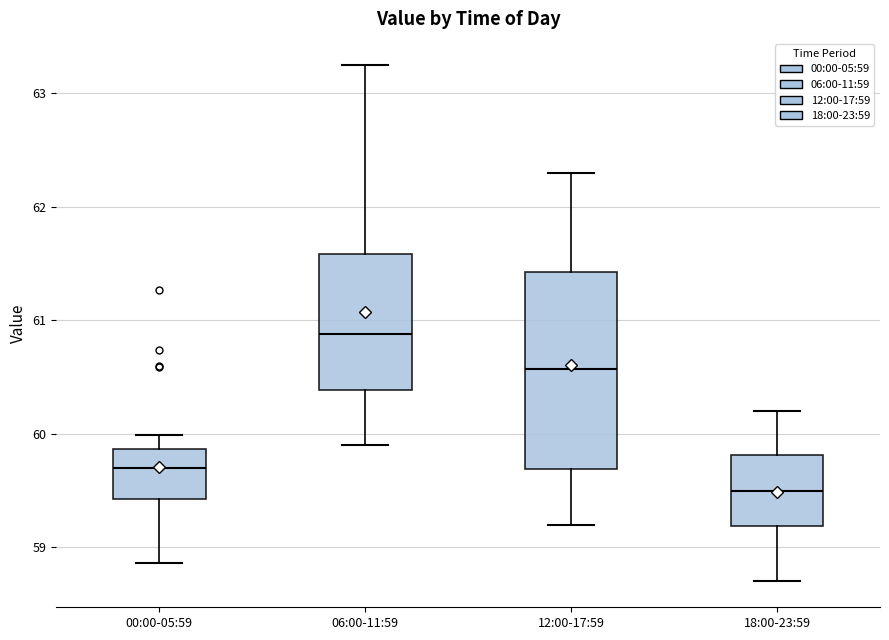

Reading left to right, transcribe this box plot: for each box, give where its median line is, the range the box spans, and where its two whiskers end, as read against the y-axis. The values are not printed on the chart, so give them approximately, as read against the axis.

00:00-05:59: median 59.7, box 59.4 to 59.9, whiskers 58.9 to 60.0
06:00-11:59: median 60.9, box 60.4 to 61.6, whiskers 59.9 to 63.3
12:00-17:59: median 60.6, box 59.7 to 61.4, whiskers 59.2 to 62.3
18:00-23:59: median 59.5, box 59.2 to 59.8, whiskers 58.7 to 60.2